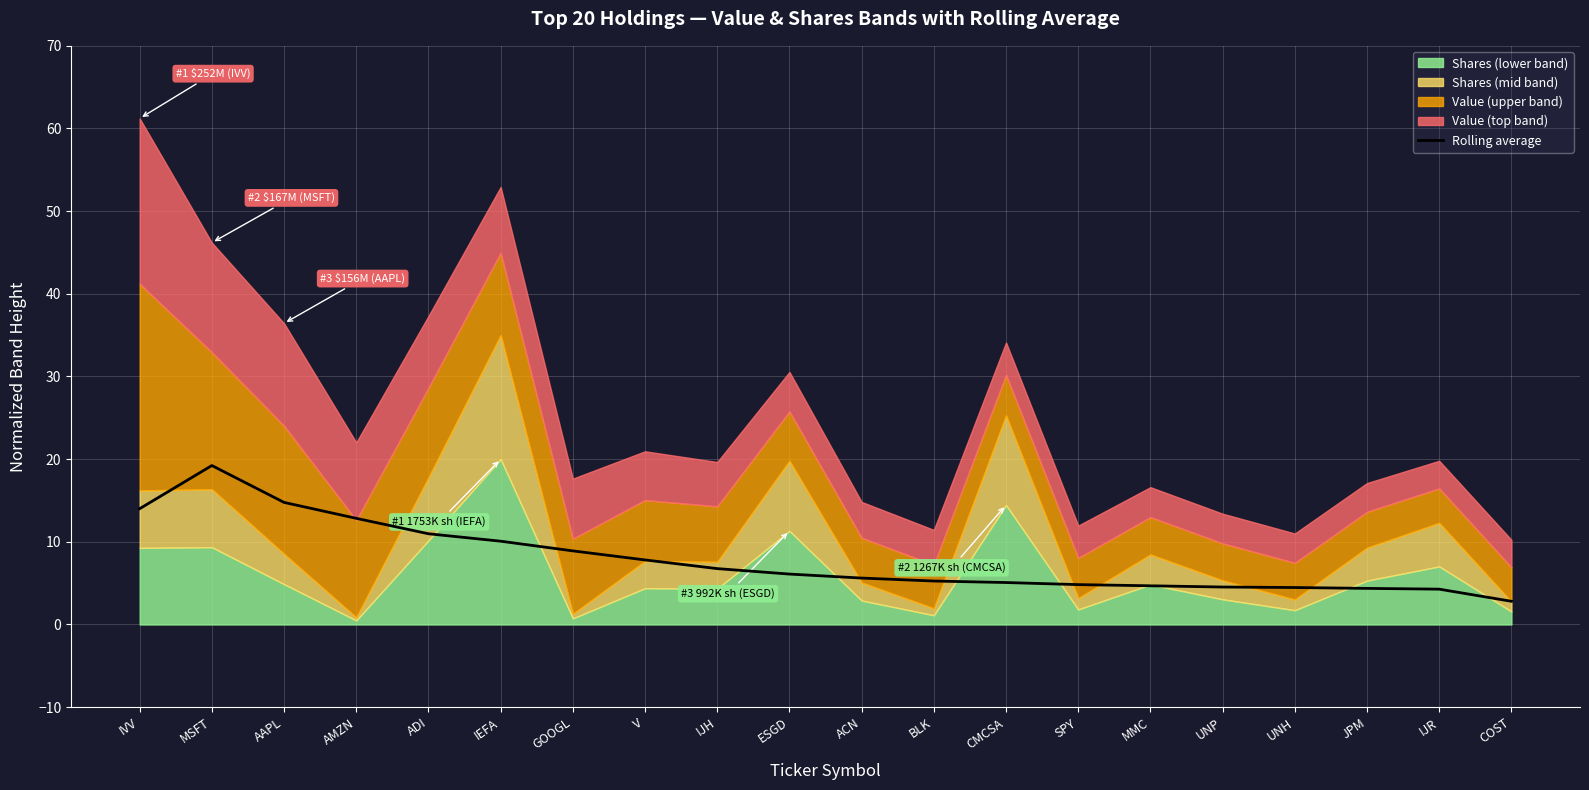

Which label corresponds to the largest value in the chart?

MSFT